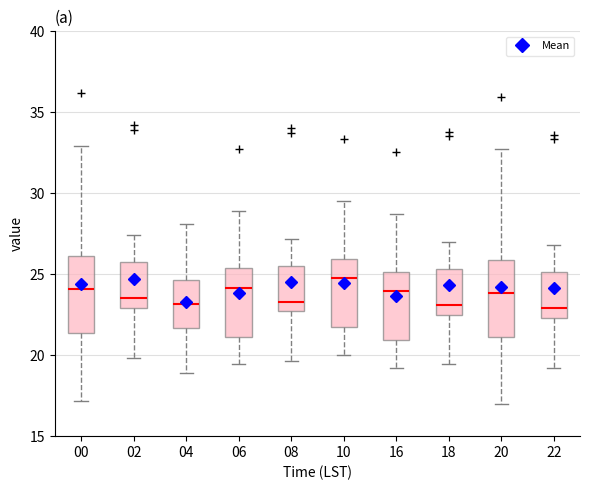

Reading left to right, read every box against the y-axis: the position of its median line, the range the box covers, and the ends of its whiskers. The values are not printed on the chart, so give them approximately, as read against the axis.

00: median 24.0, box 21.5 to 26.0, whiskers 17.0 to 33.0
02: median 23.5, box 23.0 to 25.5, whiskers 20.0 to 27.5
04: median 23.0, box 21.5 to 24.5, whiskers 19.0 to 28.0
06: median 24.0, box 21.0 to 25.5, whiskers 19.5 to 29.0
08: median 23.5, box 22.5 to 25.5, whiskers 19.5 to 27.0
10: median 25.0, box 21.5 to 26.0, whiskers 20.0 to 29.5
16: median 24.0, box 21.0 to 25.0, whiskers 19.0 to 28.5
18: median 23.0, box 22.5 to 25.5, whiskers 19.5 to 27.0
20: median 24.0, box 21.0 to 26.0, whiskers 17.0 to 32.5
22: median 23.0, box 22.5 to 25.0, whiskers 19.0 to 27.0